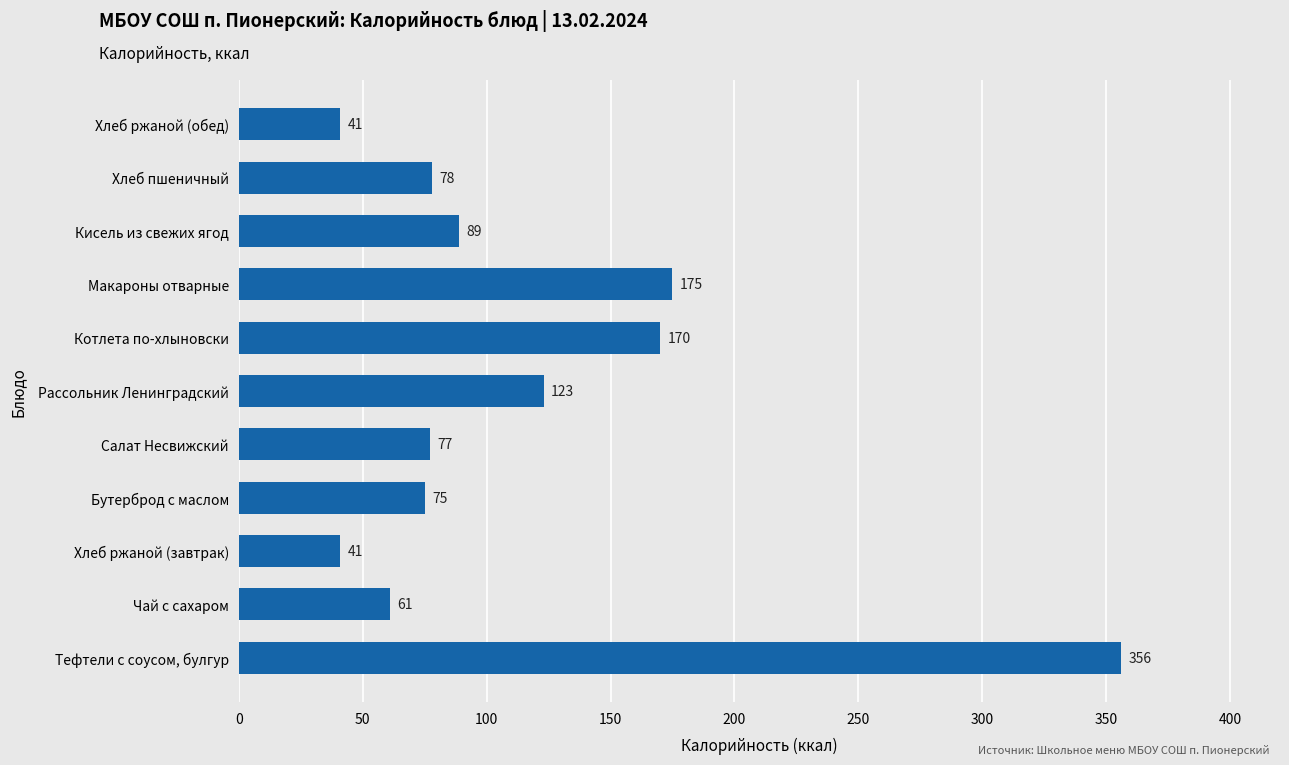

The chart shows a value of 298 at Котлета по-хлыновски. True or false?

False